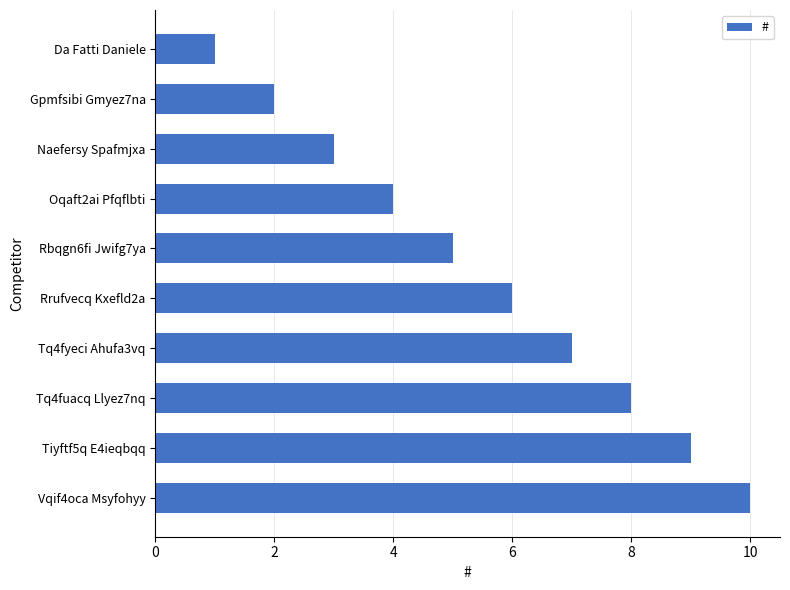

List the labels in order of value, largest first.

Vqif4oca Msyfohyy, Tiyftf5q E4ieqbqq, Tq4fuacq Llyez7nq, Tq4fyeci Ahufa3vq, Rrufvecq Kxefld2a, Rbqgn6fi Jwifg7ya, Oqaft2ai Pfqflbti, Naefersy Spafmjxa, Gpmfsibi Gmyez7na, Da Fatti Daniele